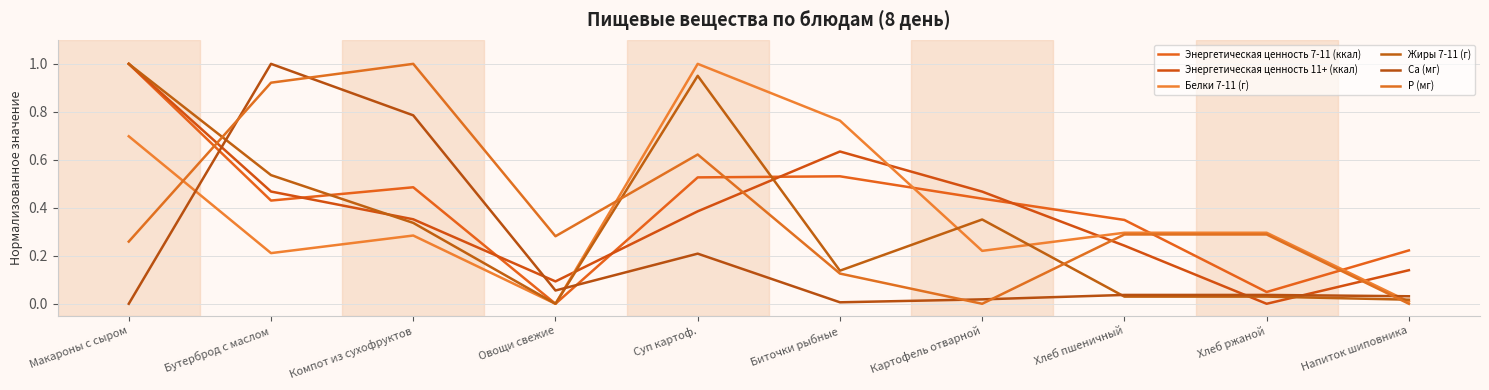

Rank the series by their maximum value, from lowest to highest.

Энергетическая ценность 7-11 (ккал), Энергетическая ценность 11+ (ккал), Белки 7-11 (г), Жиры 7-11 (г), Ca (мг), P (мг)